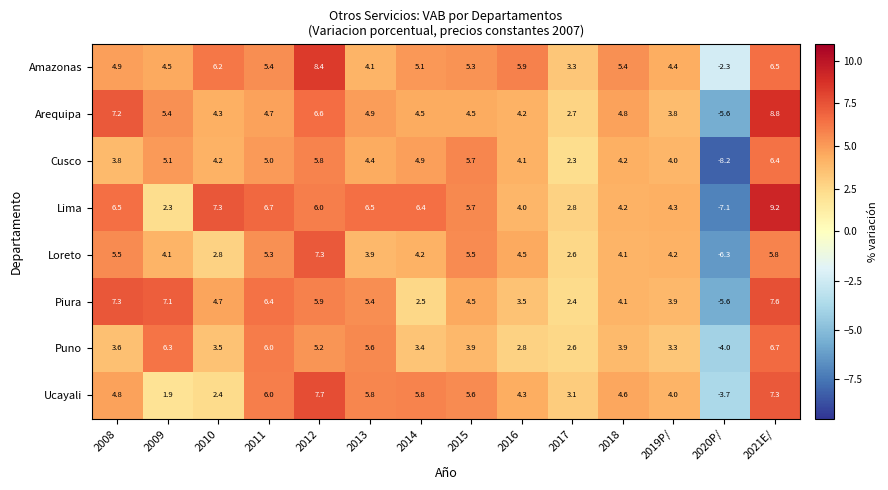

What is the difference between the maximum and minimum values in the Puno series?

10.7